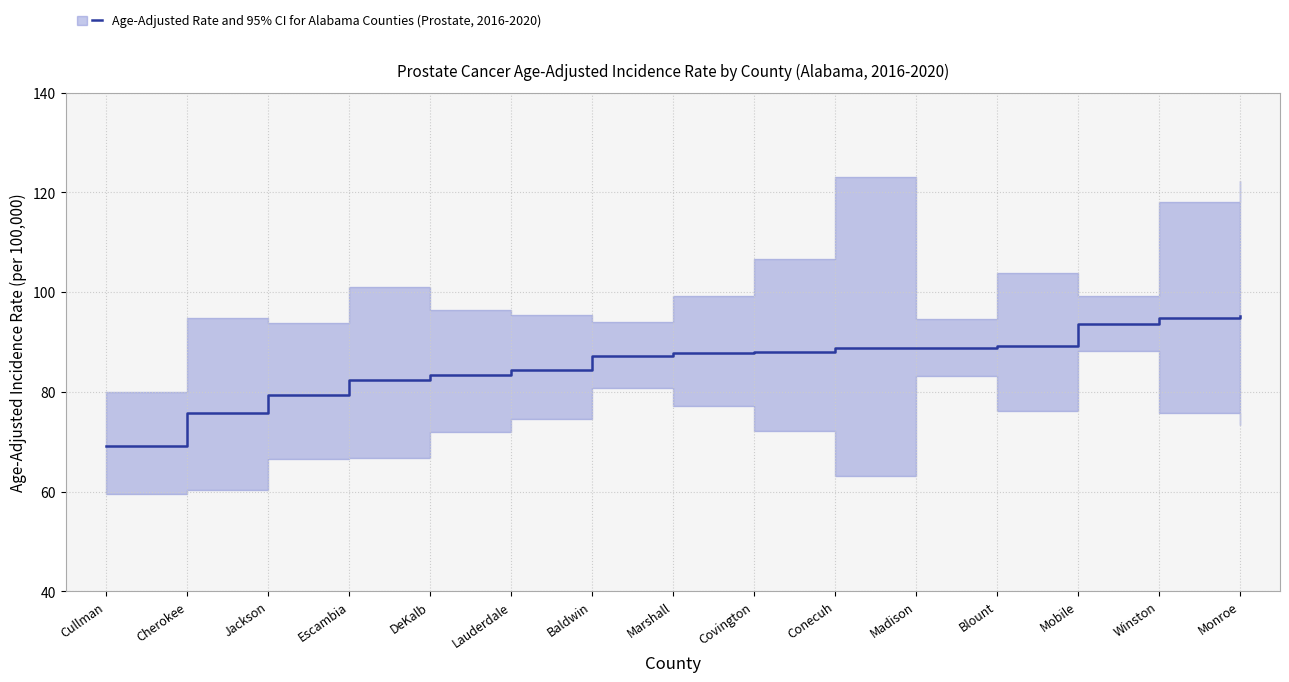

What position from the right is Cullman?

15